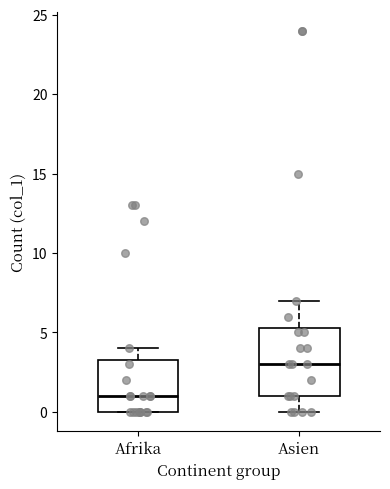

Reading left to right, transcribe this box plot: for each box, give where its median line is, the range the box spans, and where its two whiskers end, as read against the y-axis. The values are not printed on the chart, so give them approximately, as read against the axis.

Afrika: median 1.0, box 0.0 to 3.5, whiskers 0.0 to 4.0
Asien: median 3.0, box 1.0 to 5.5, whiskers 0.0 to 7.0